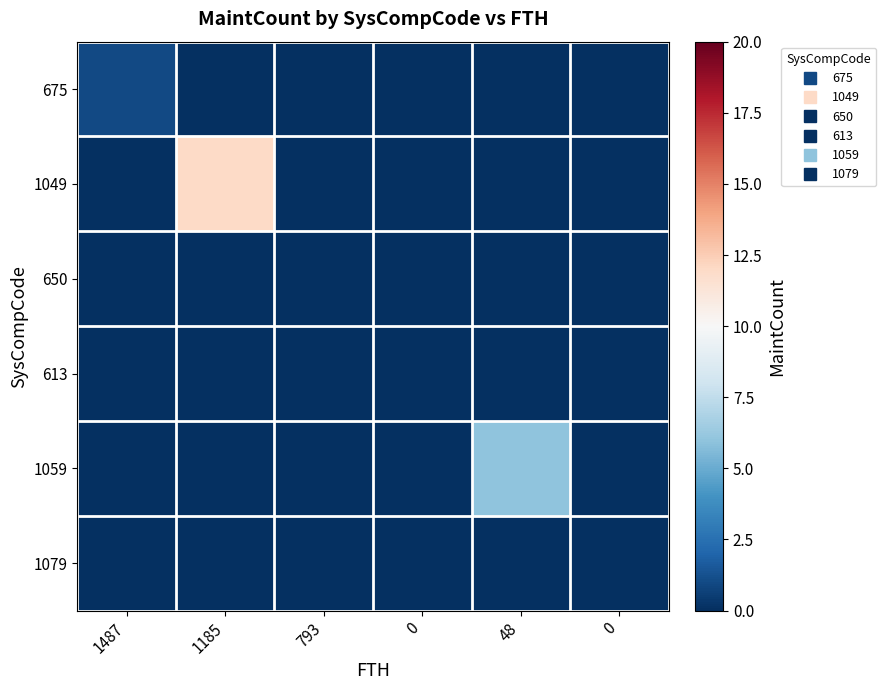

Which series has the largest total across all categories?

1049